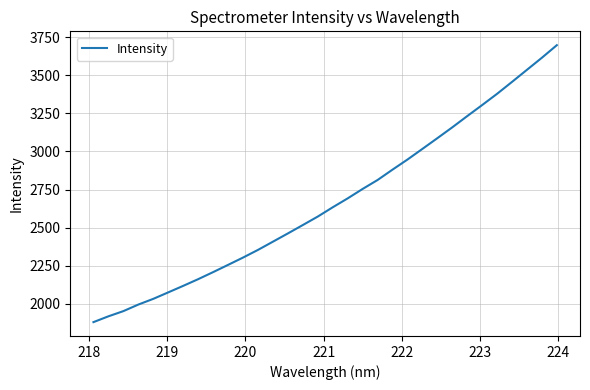

What is the smallest value displayed?

1879.6